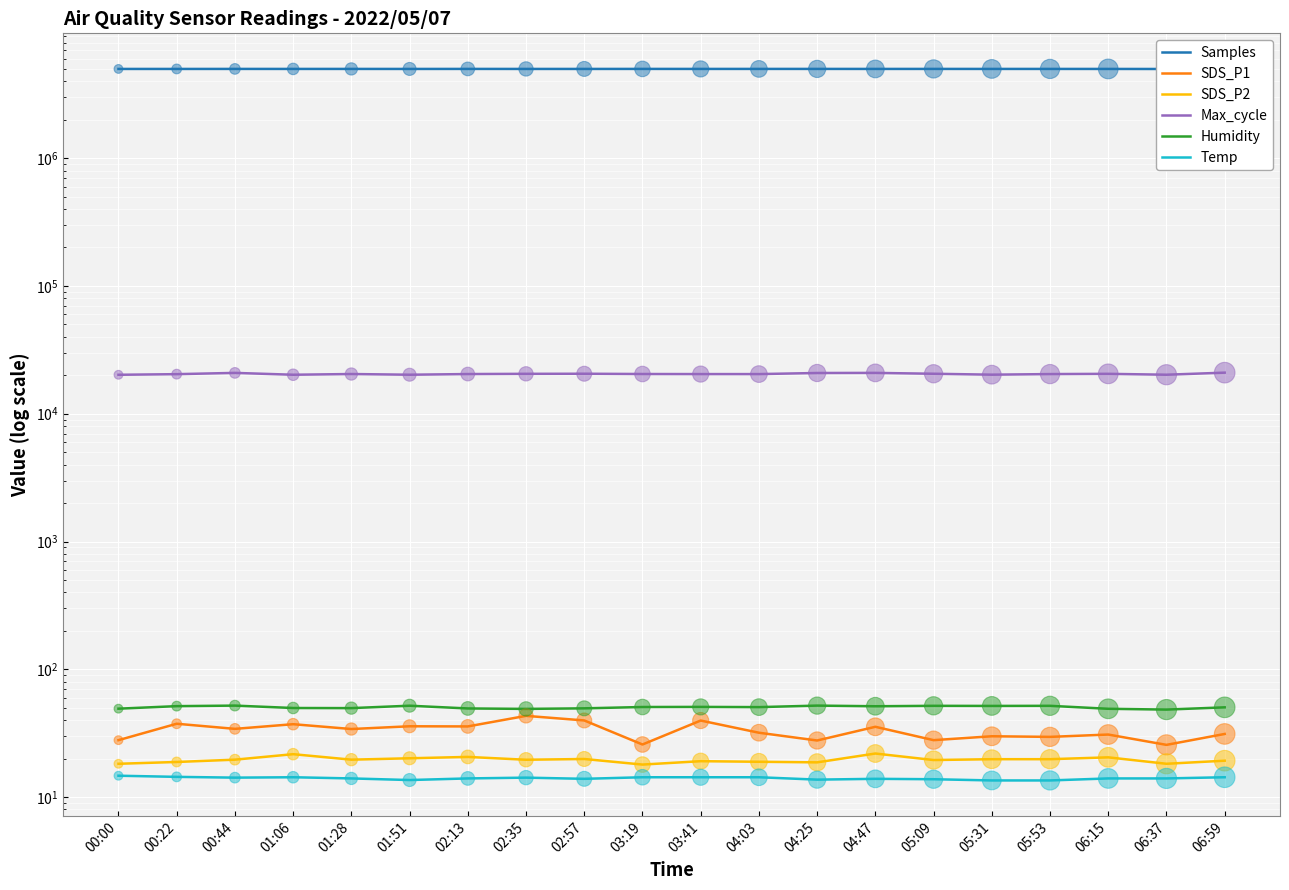

Is the value of Temp at 03:19 greater than the value of SDS_P2 at 04:47?

No